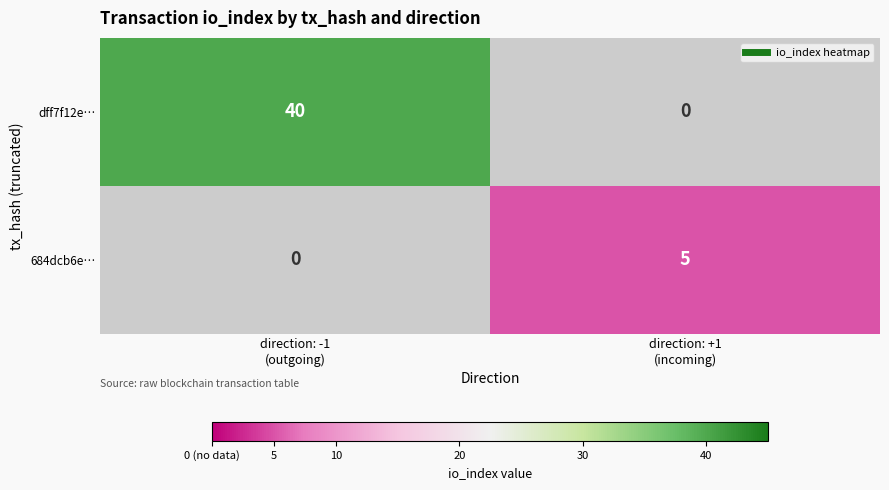

Reading right to left, what are all the values shown in this chart?

dff7f12e…: 0	40
684dcb6e…: 5	0